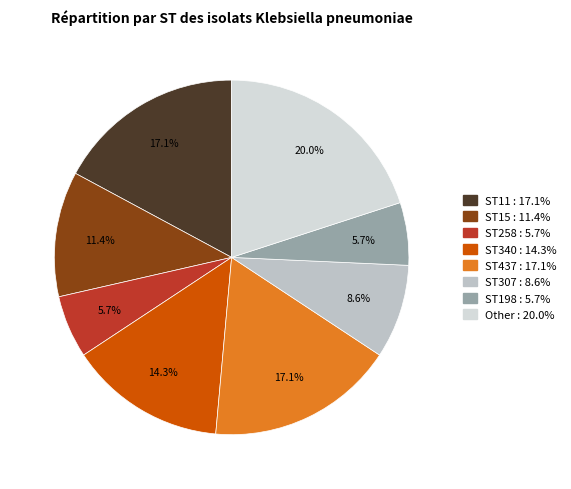

Count the number of slices in the pie.

8